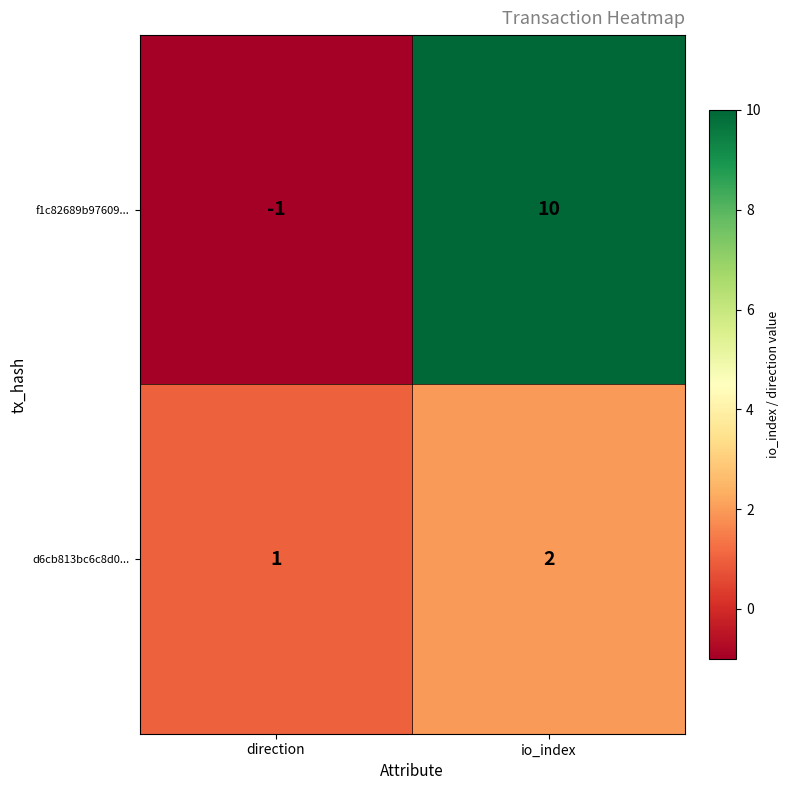

The f1c82689b97609... series shows -2 at direction. True or false?

False